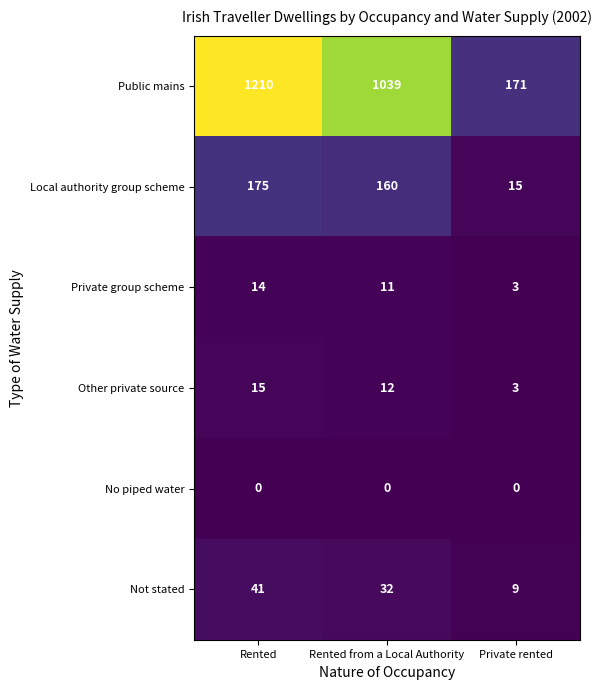

Reading left to right, transcribe all the data shown in this chart.

Public mains: 1210	1039	171
Local authority group scheme: 175	160	15
Private group scheme: 14	11	3
Other private source: 15	12	3
No piped water: 0	0	0
Not stated: 41	32	9